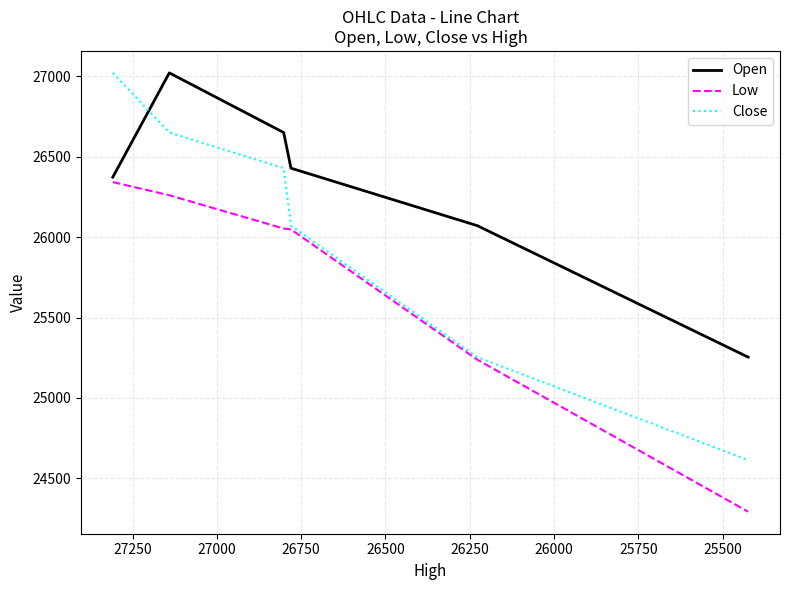

At which label is Low closest to 25317?

26250